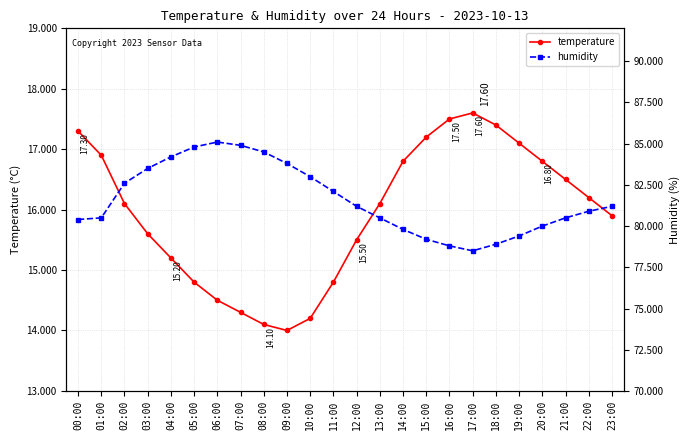

What is the sum of all humidity values?

1958.3